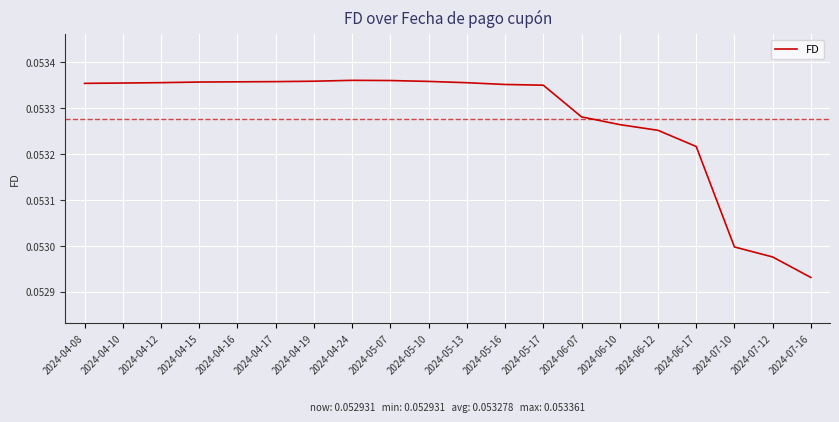

Which label corresponds to the smallest value in the chart?

2024-07-16